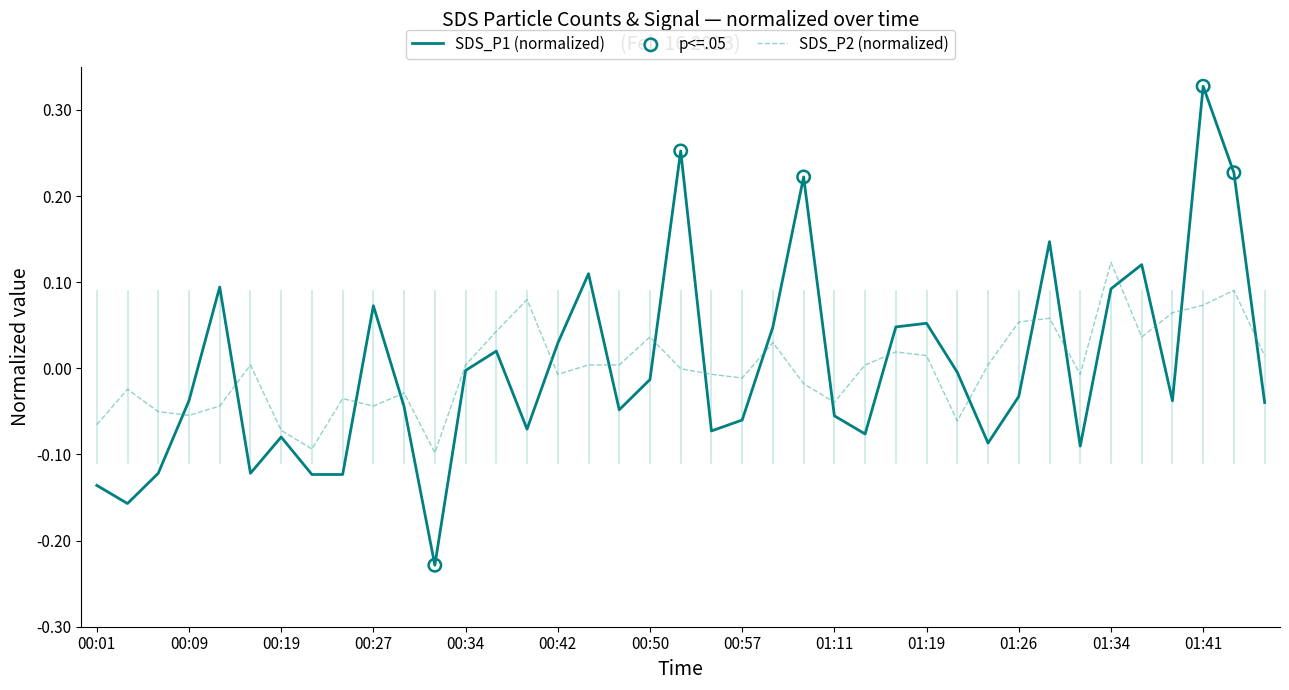

Which series has the largest range (max minus min)?

SDS_P1 (normalized)